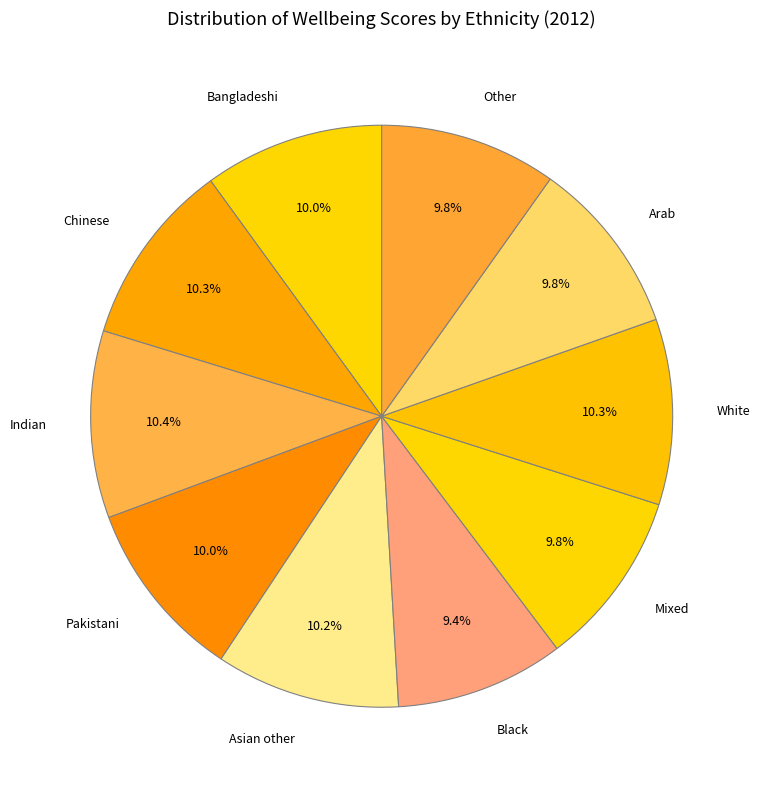

The Mixed slice represents 10% of the pie. True or false?

True